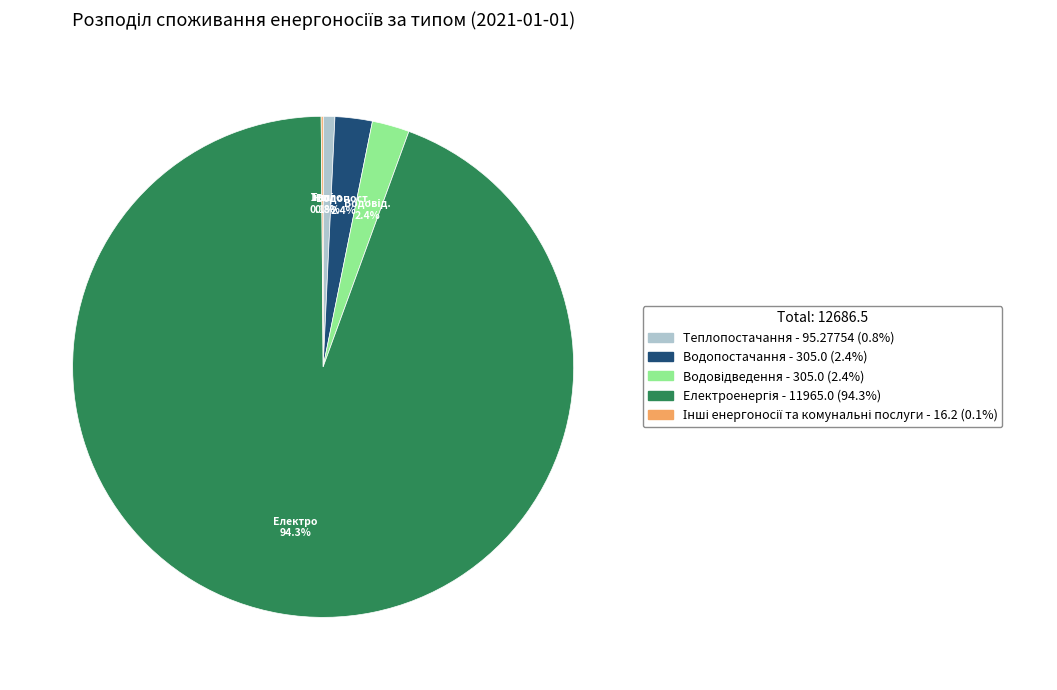

What percentage is NOT represented by Теплопостачання?

99.2%